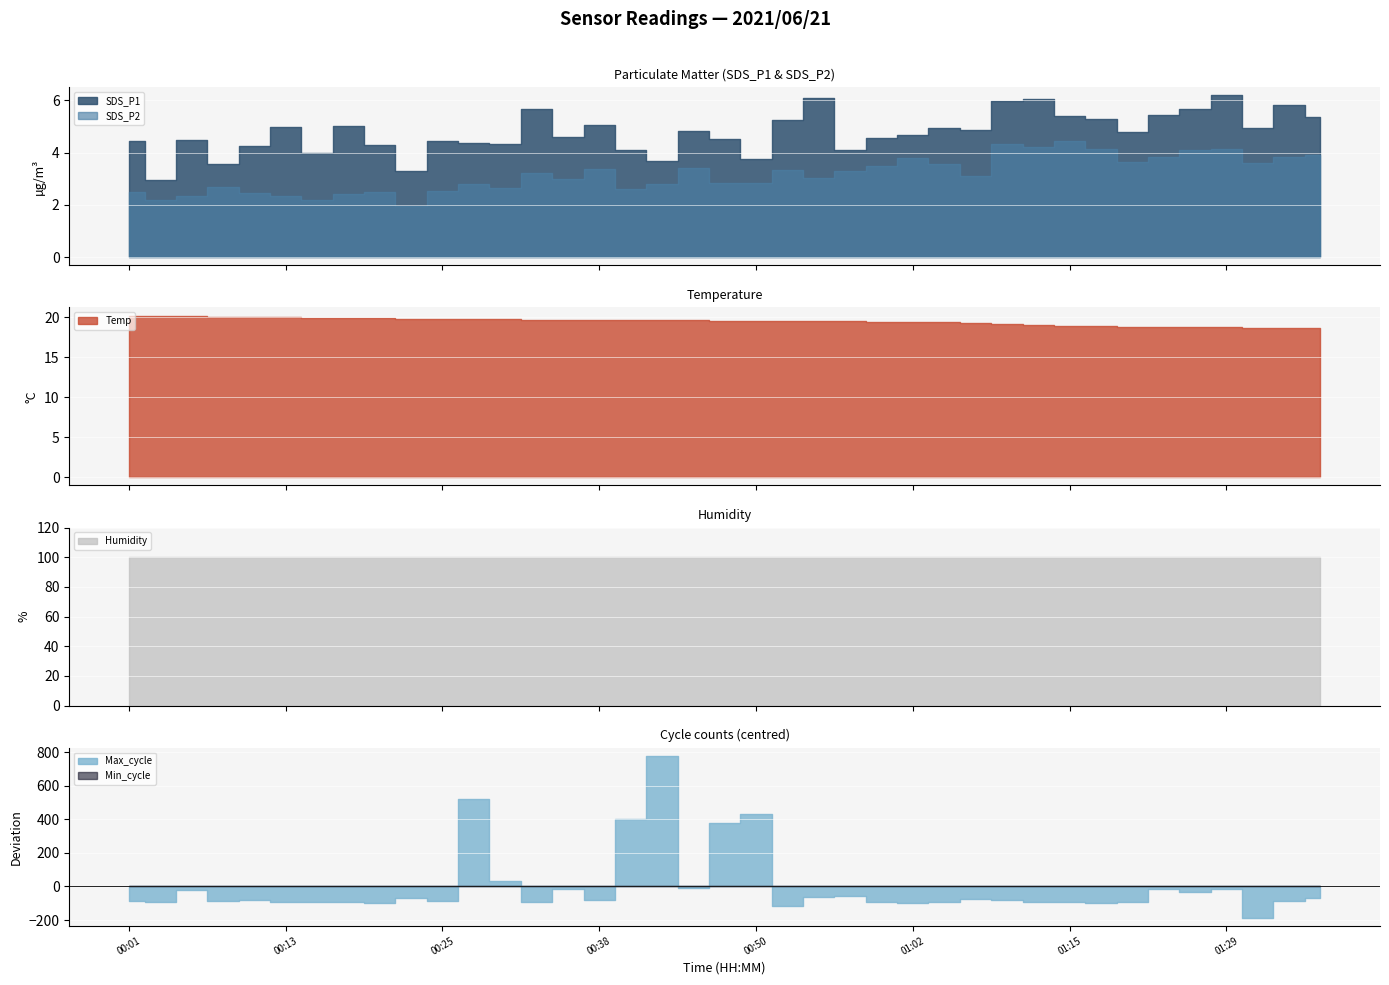

What is the lowest value of the Min_cycle series?

28.0